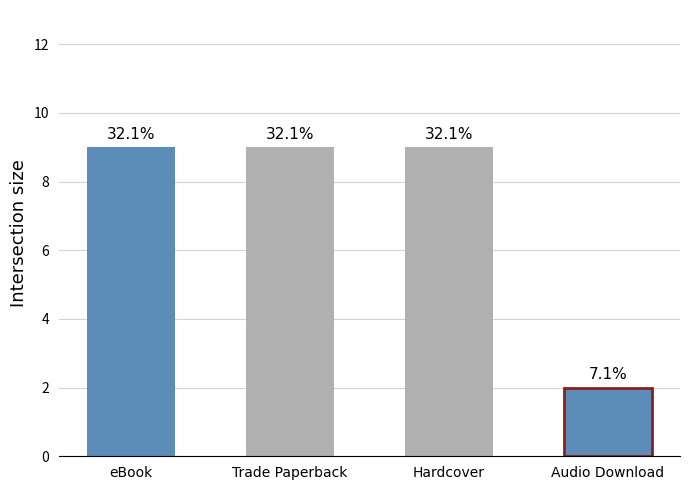

Reading left to right, extract all data points from this chart.

eBook=9	Trade Paperback=9	Hardcover=9	Audio Download=2